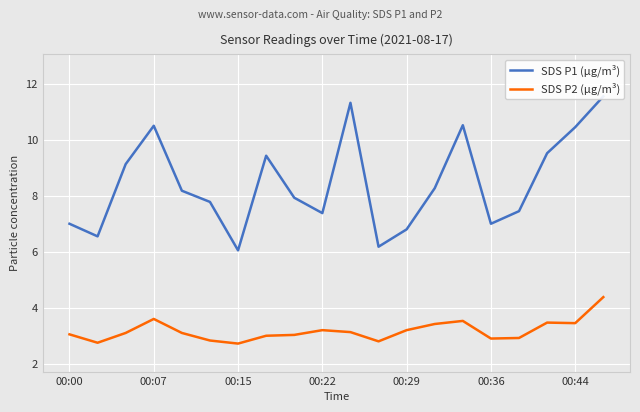

Which series has the largest range (max minus min)?

SDS P1 (µg/m³)